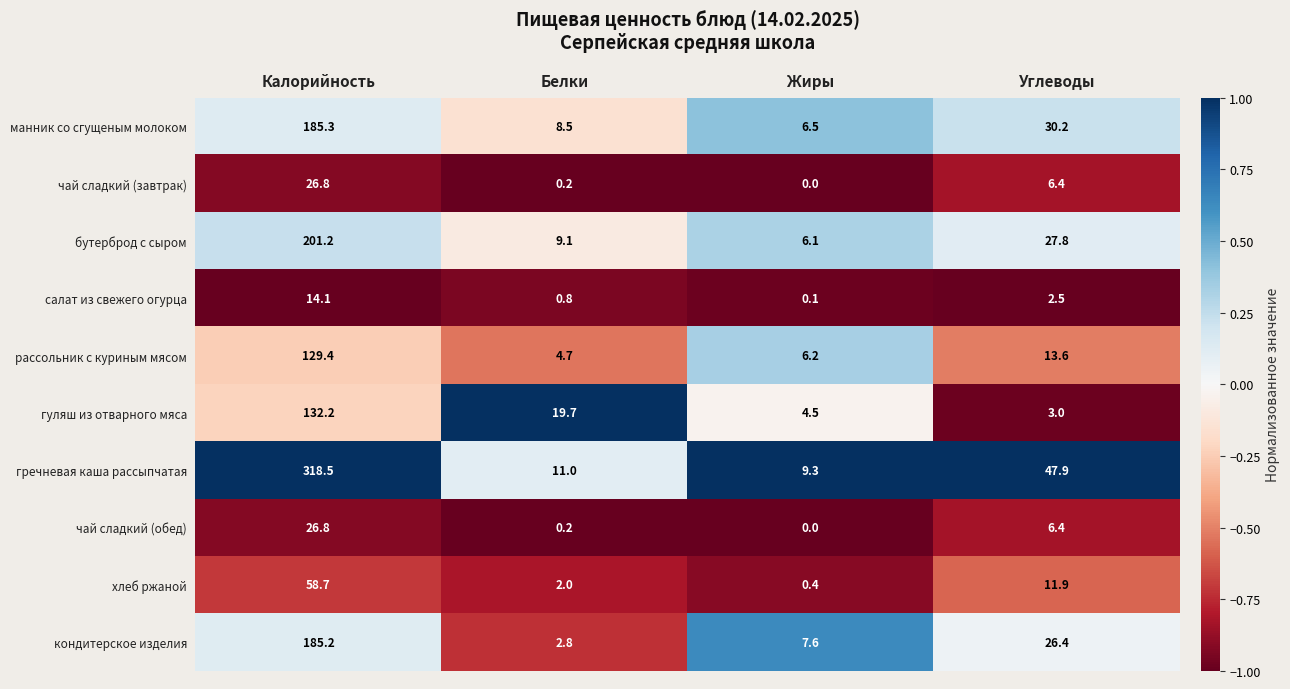

What is the total value across all series at Белки?

59.0